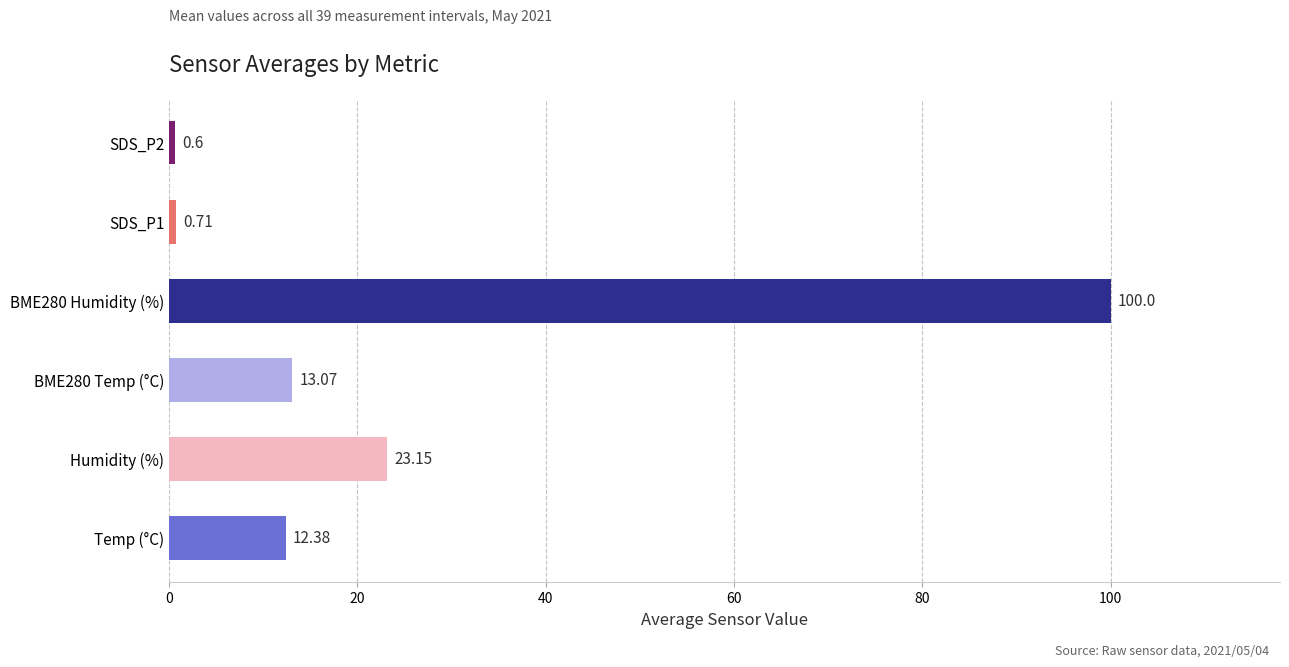

The value of BME280_temperature at 9 is 21.5. True or false?

False